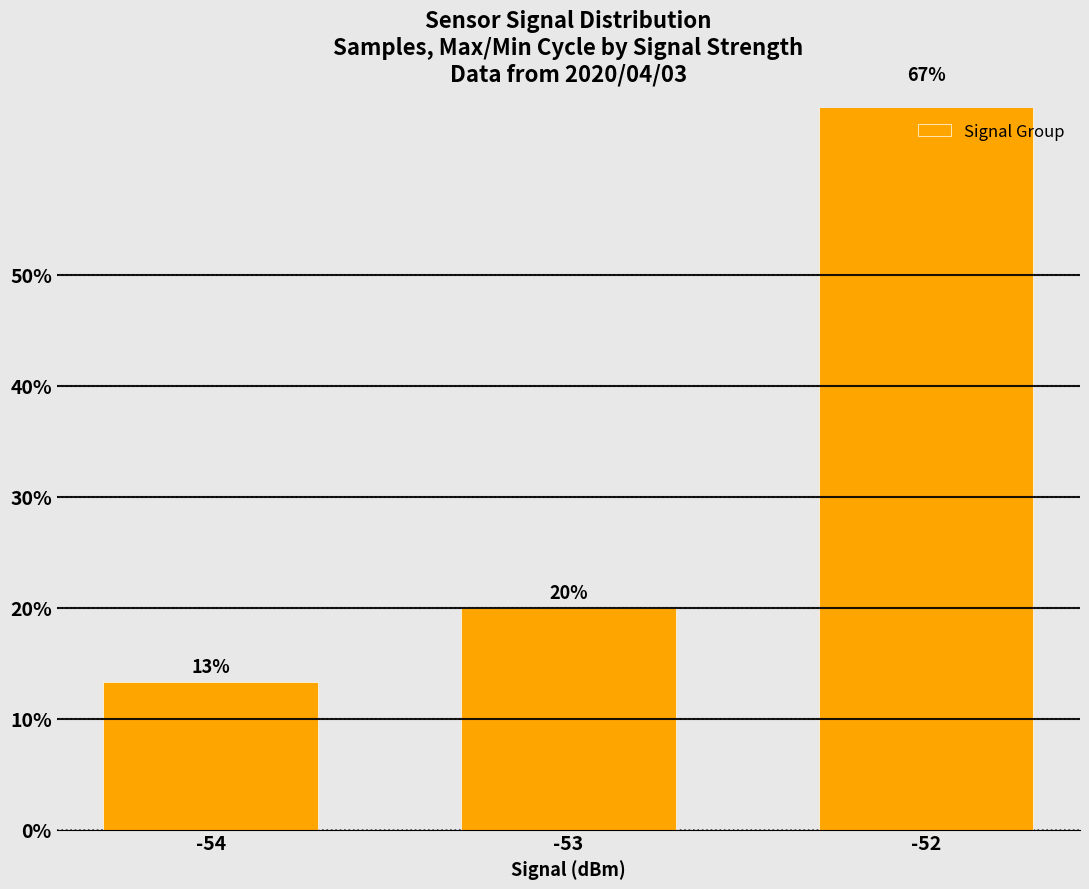

Reading right to left, what are all the values shown in this chart?

-52=0.7	-53=0.2	-54=0.1